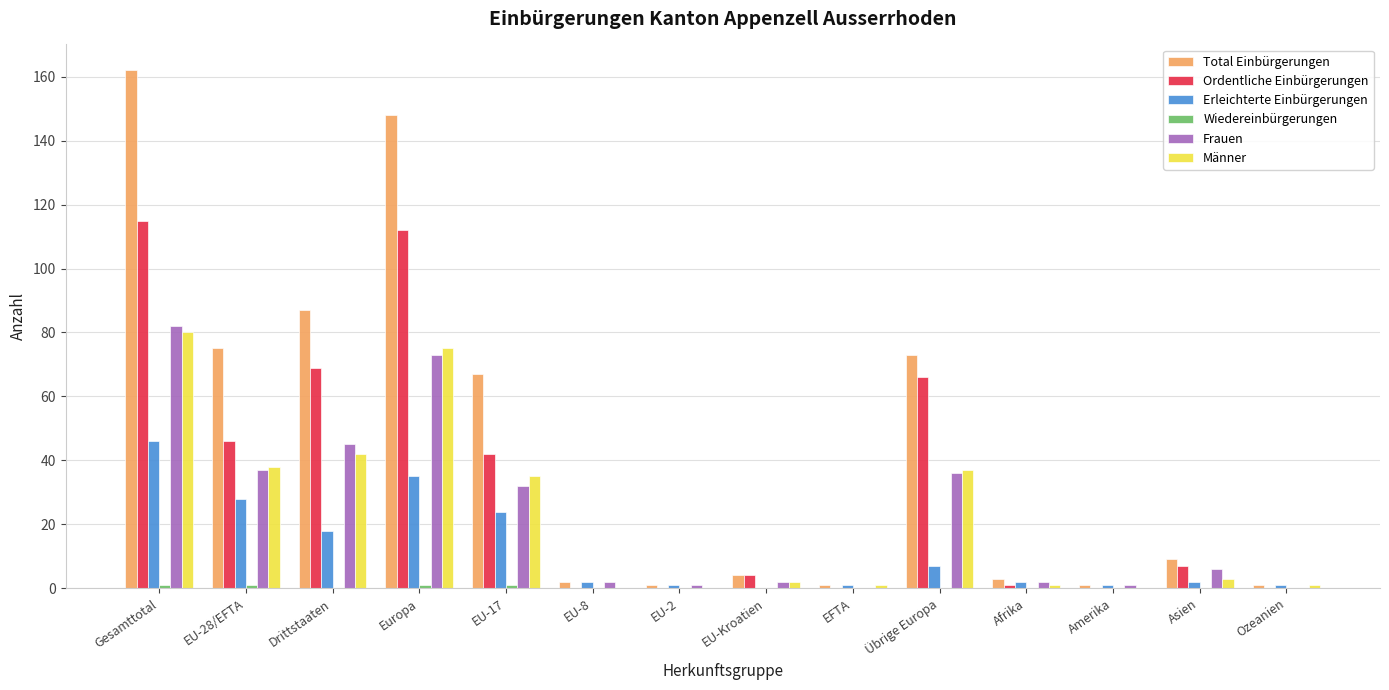

What is the sum of all Total Einbürgerungen values?

634